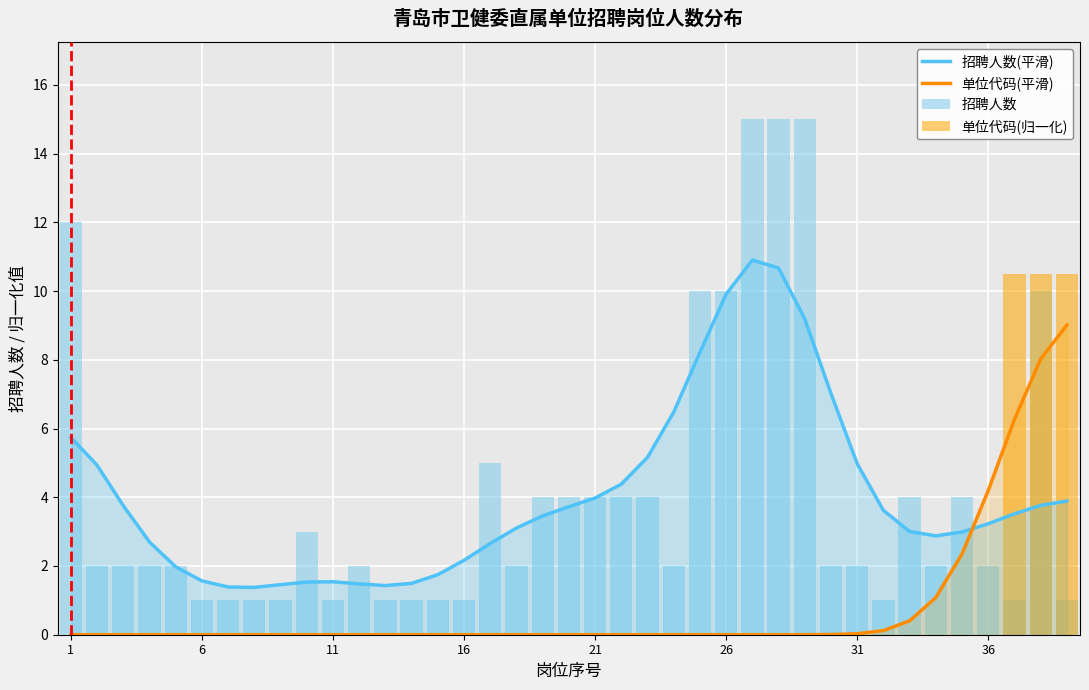

What are all the series names shown in the legend?

招聘人数(平滑), 单位代码(平滑), 招聘人数, 单位代码(归一化)